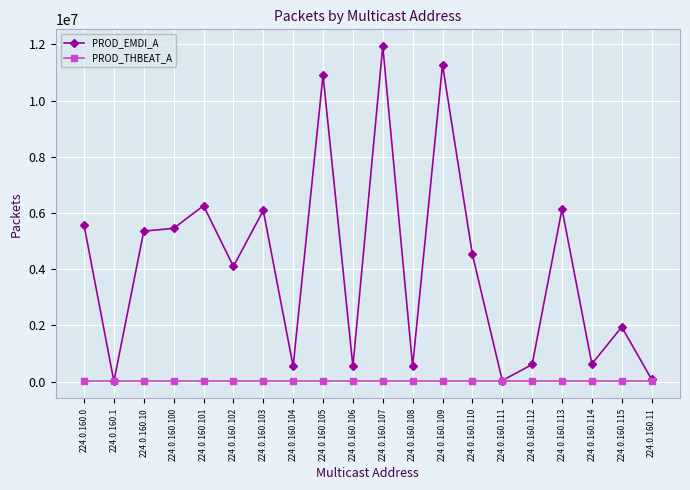

Between 224.0.160.10 and 224.0.160.105, which series saw the biggest shift?

PROD_EMDI_A